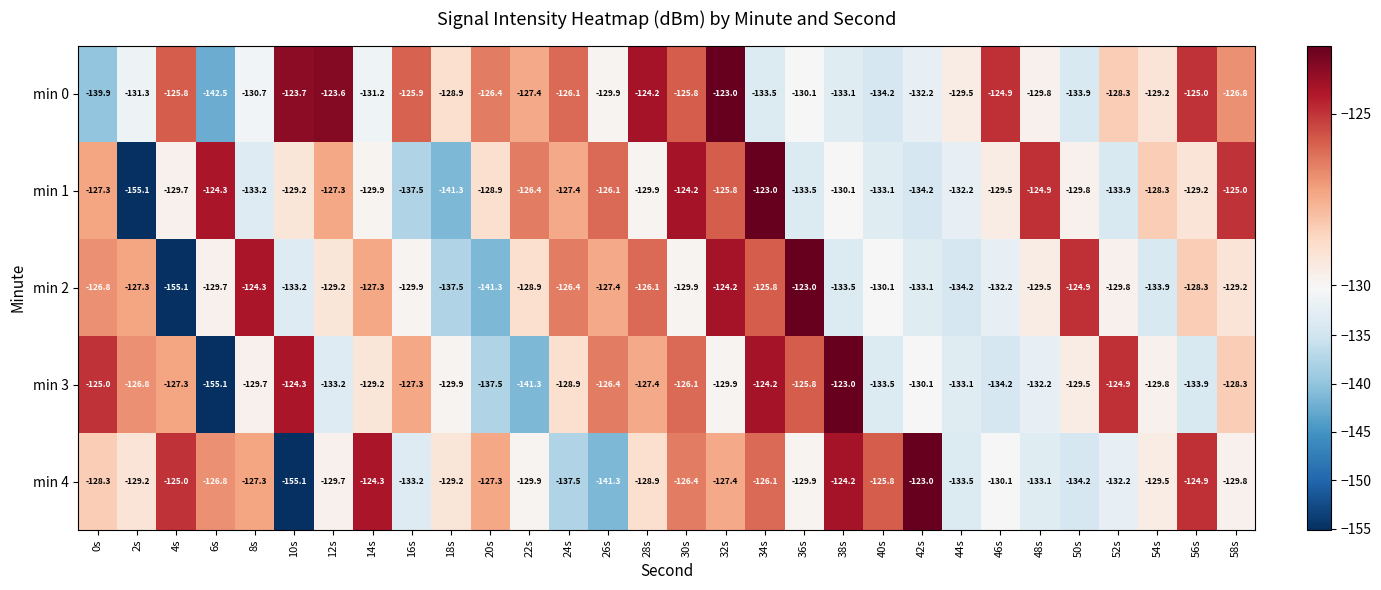

What is the difference between the highest and lowest values at 26s?

15.2